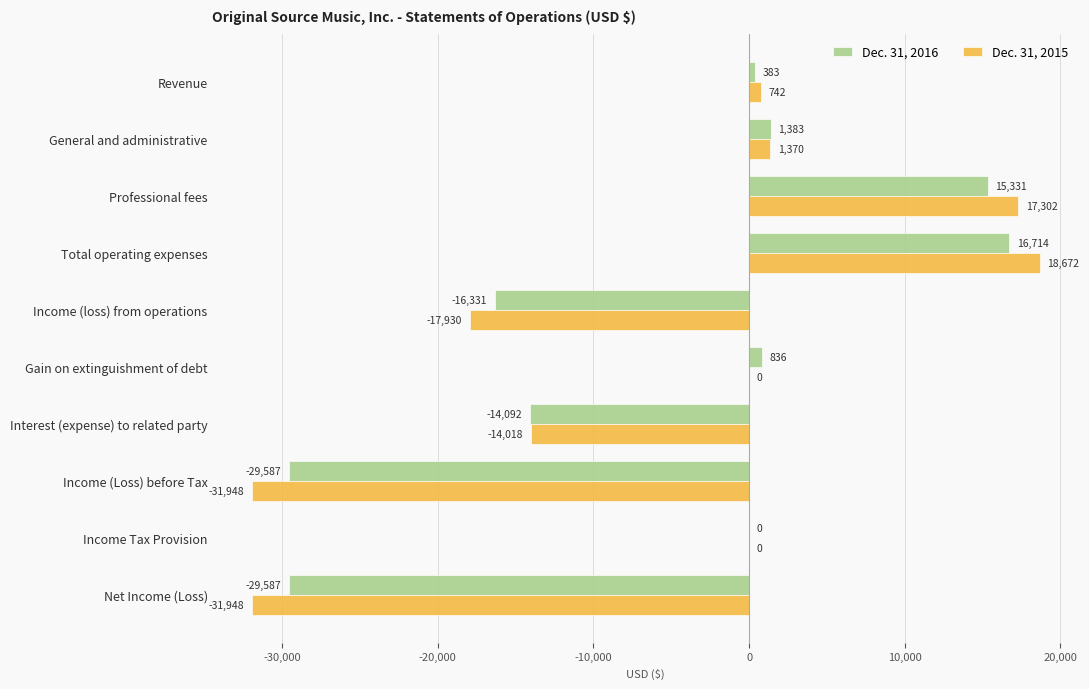

What is the sum of the Dec. 31, 2015 values at Total operating expenses and General and administrative?

20042